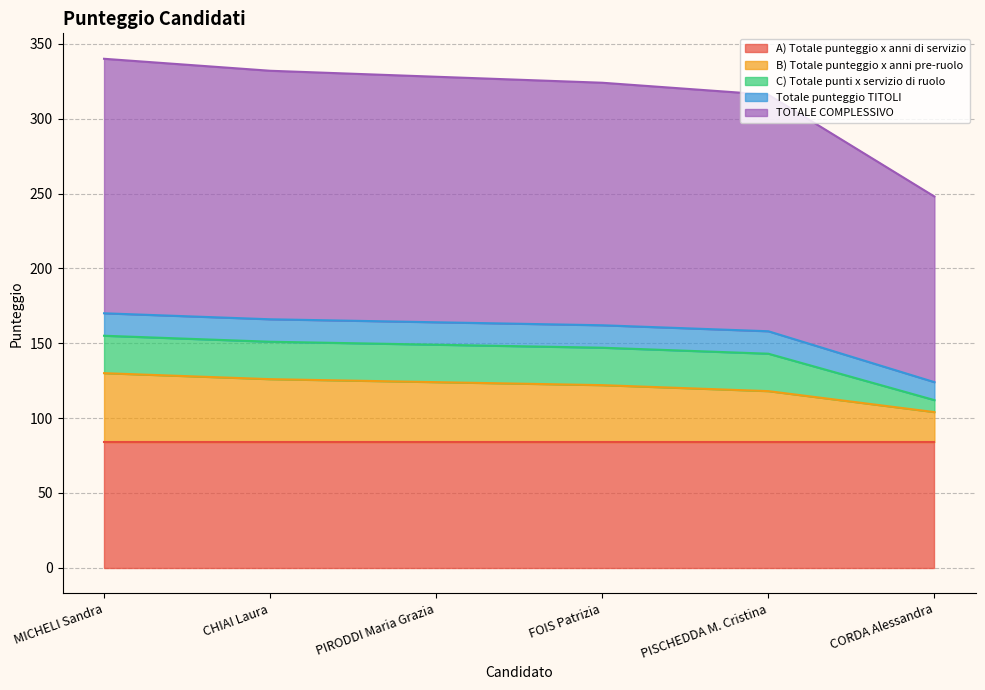

What value does the Totale punteggio TITOLI series have at CHIAI Laura?

15